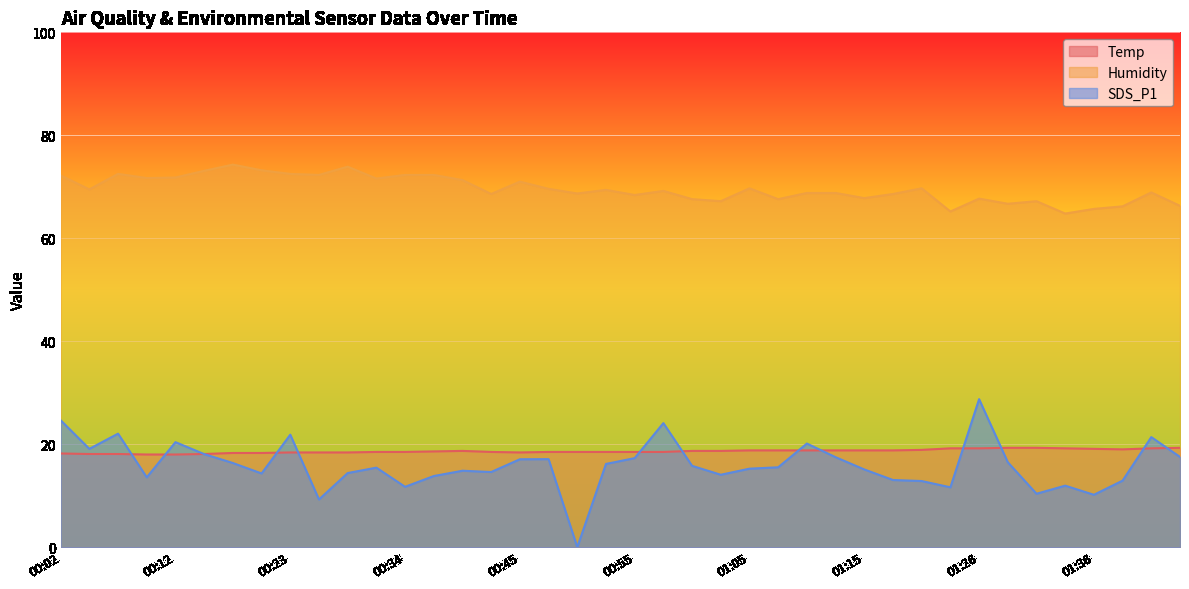

How many data points in Humidity are less than 69?

19